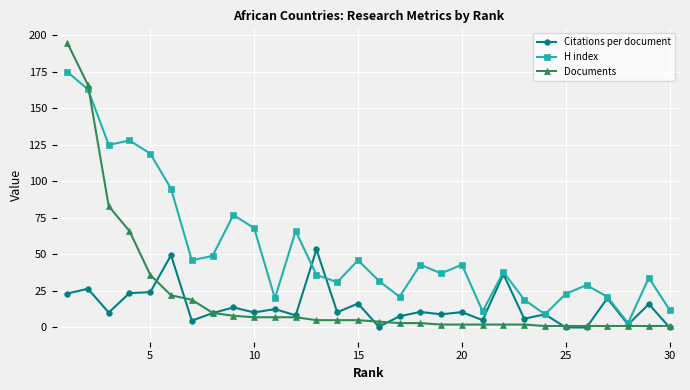

What is the maximum value for H index?

175.0